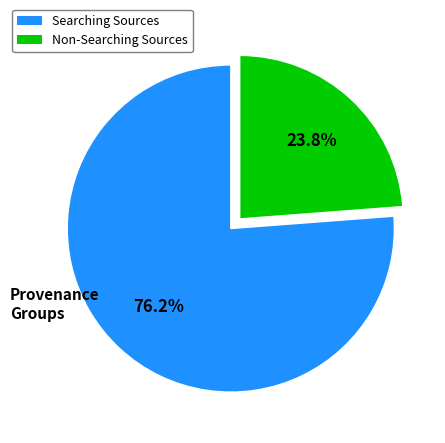

How many segments does this pie chart have?

2